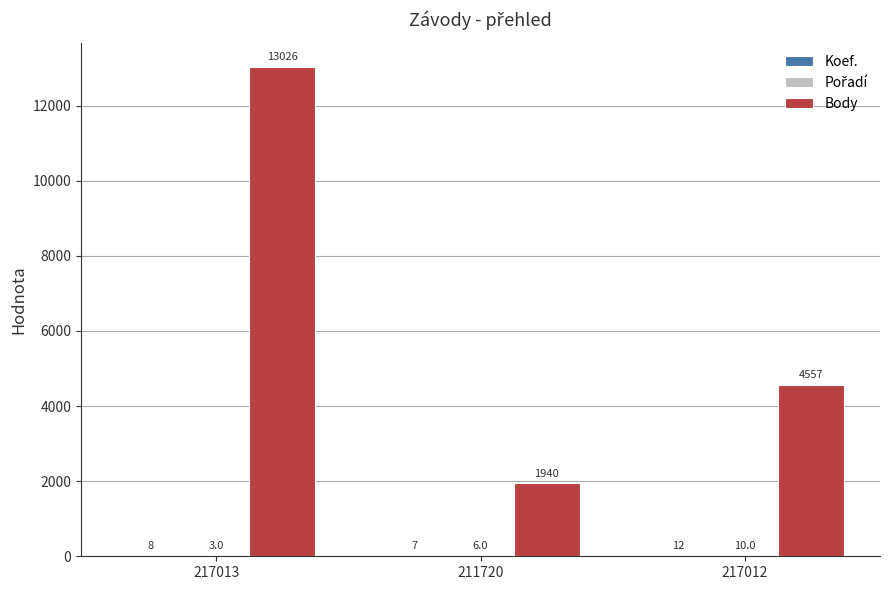

What is the sum of the Body values at 217013 and 217012?

17583